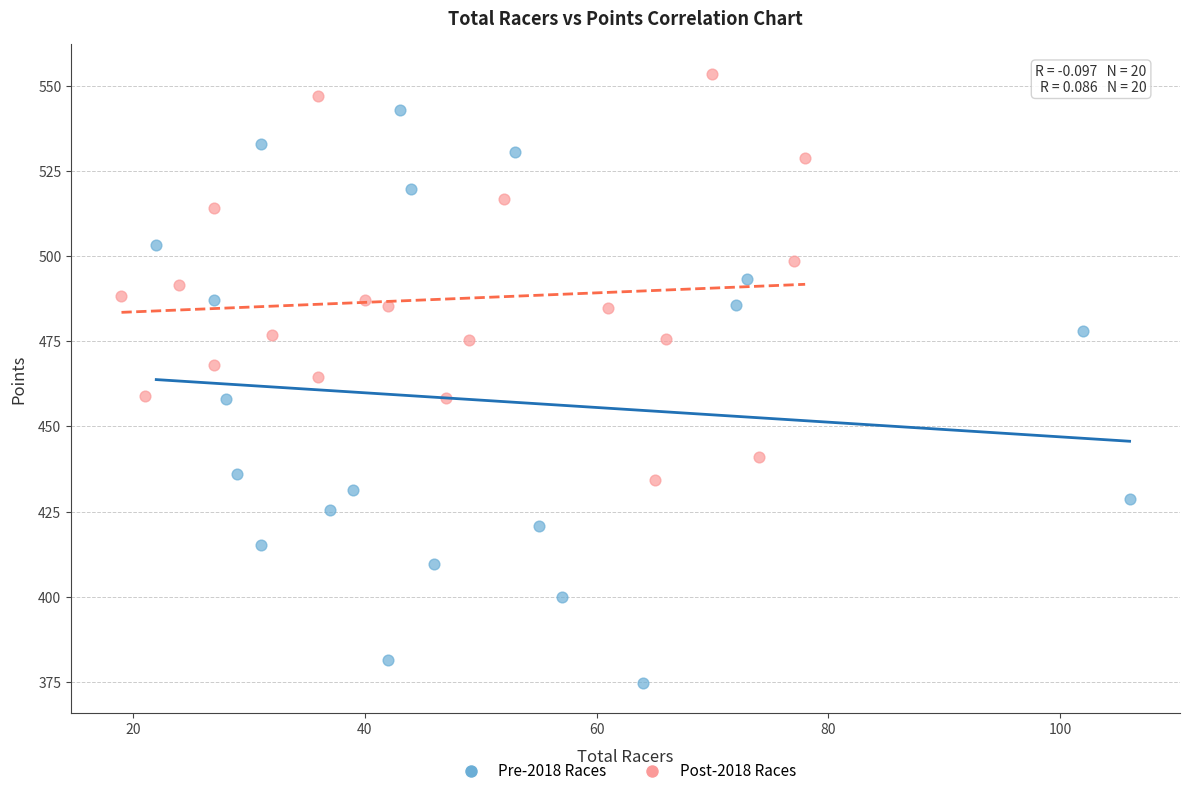

Which series contains the highest Y value?

Post-2018 Races